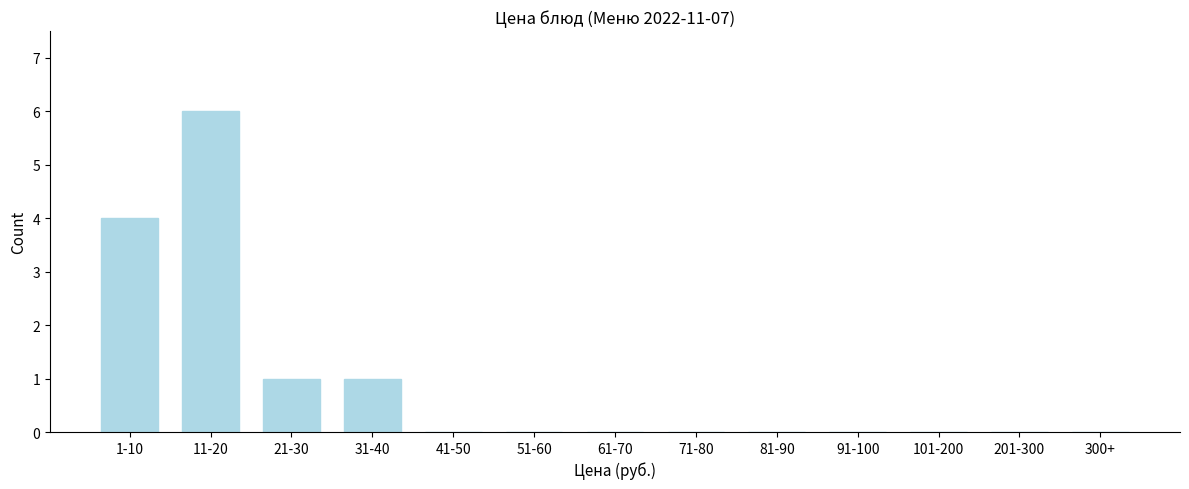

Reading left to right, what are all the values shown in this chart?

1-10=4	11-20=6	21-30=1	31-40=1	41-50=0	51-60=0	61-70=0	71-80=0	81-90=0	91-100=0	101-200=0	201-300=0	300+=0